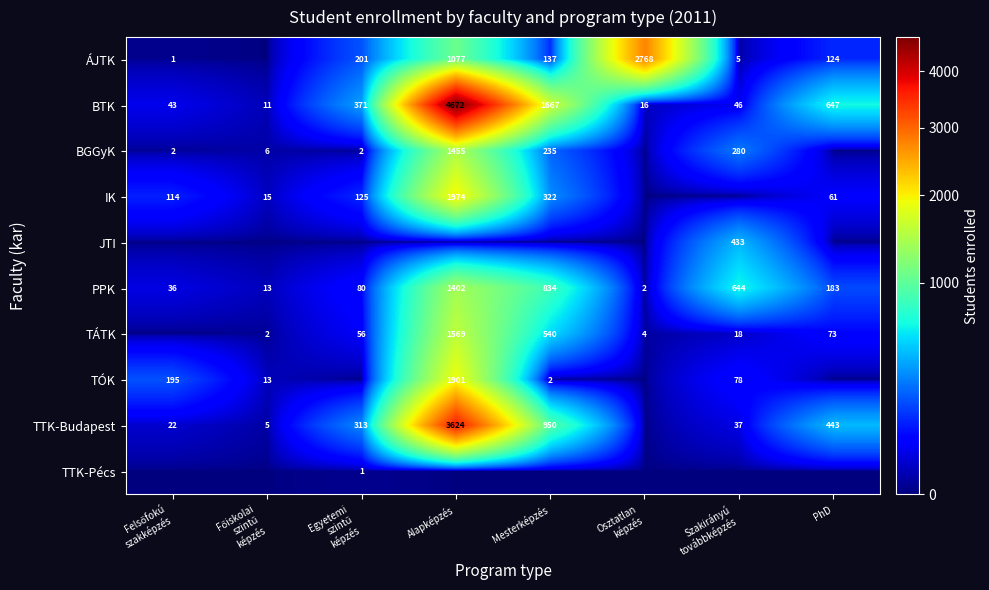

What is the sum of all PPK values?

3194